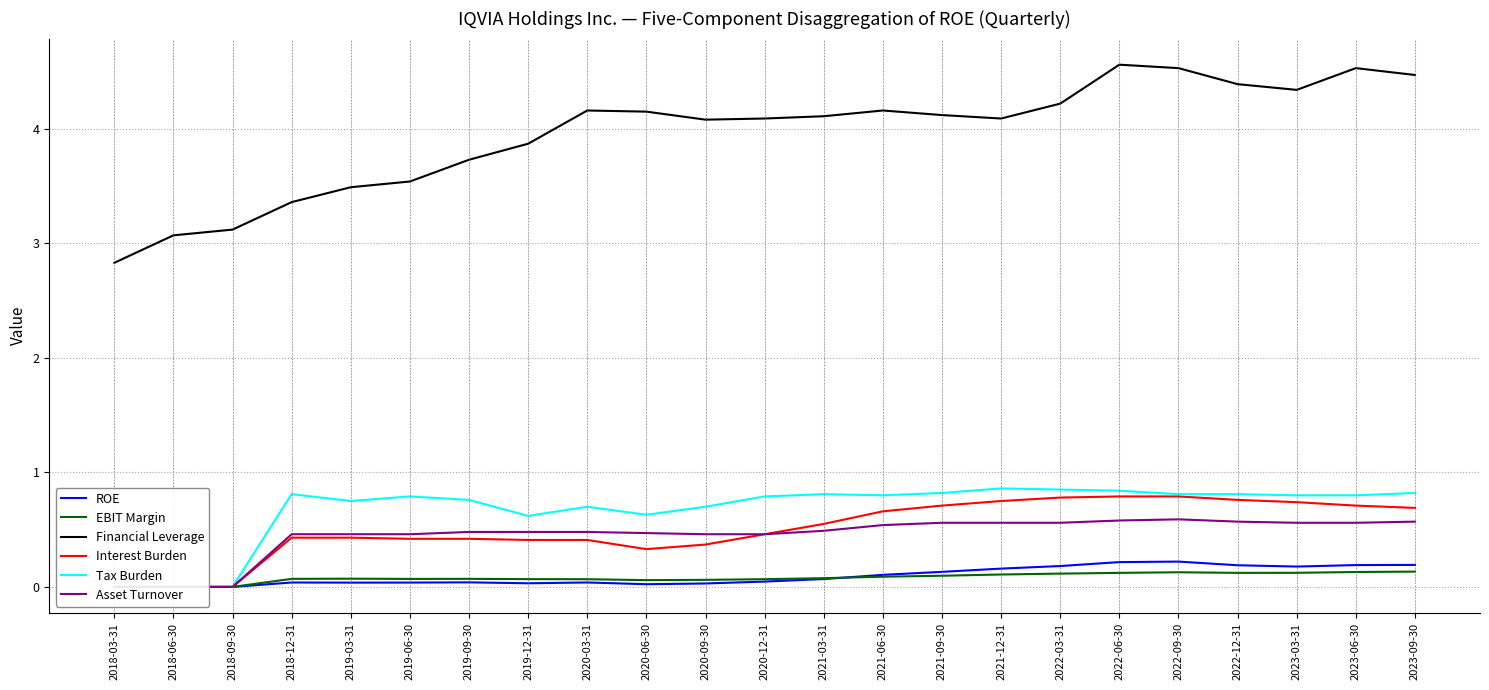

What is the difference between the ROE values at 2023-06-30 and 2020-12-31?

0.1